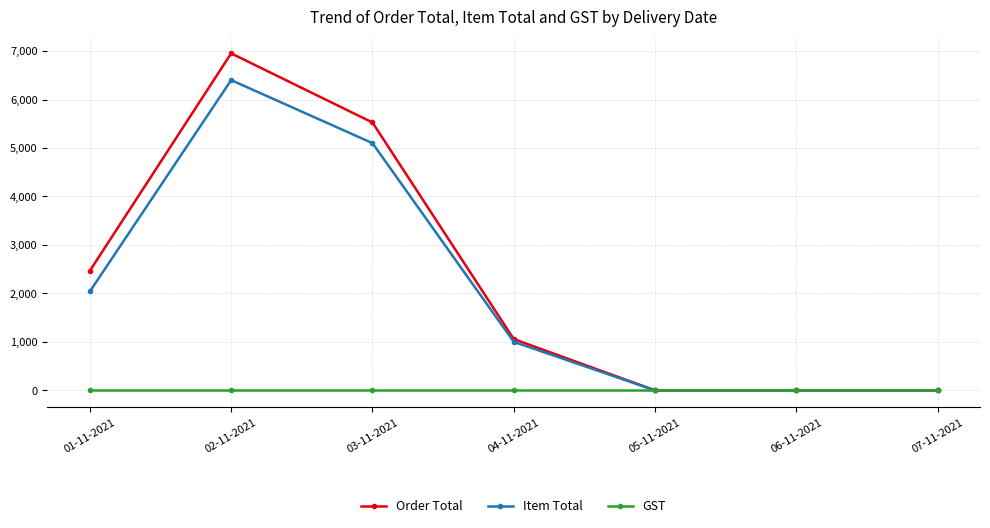

The GST series shows 0 at 04-11-2021. True or false?

True